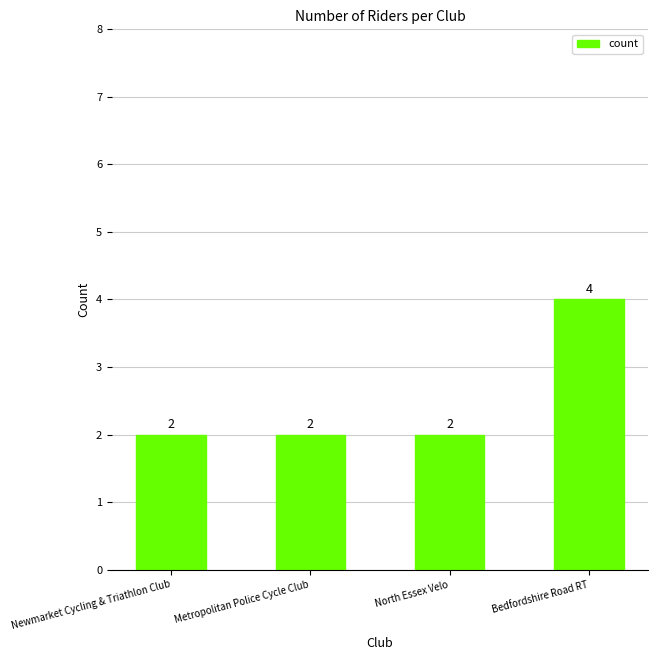

The chart shows a value of 2 at Newmarket Cycling & Triathlon Club. True or false?

True